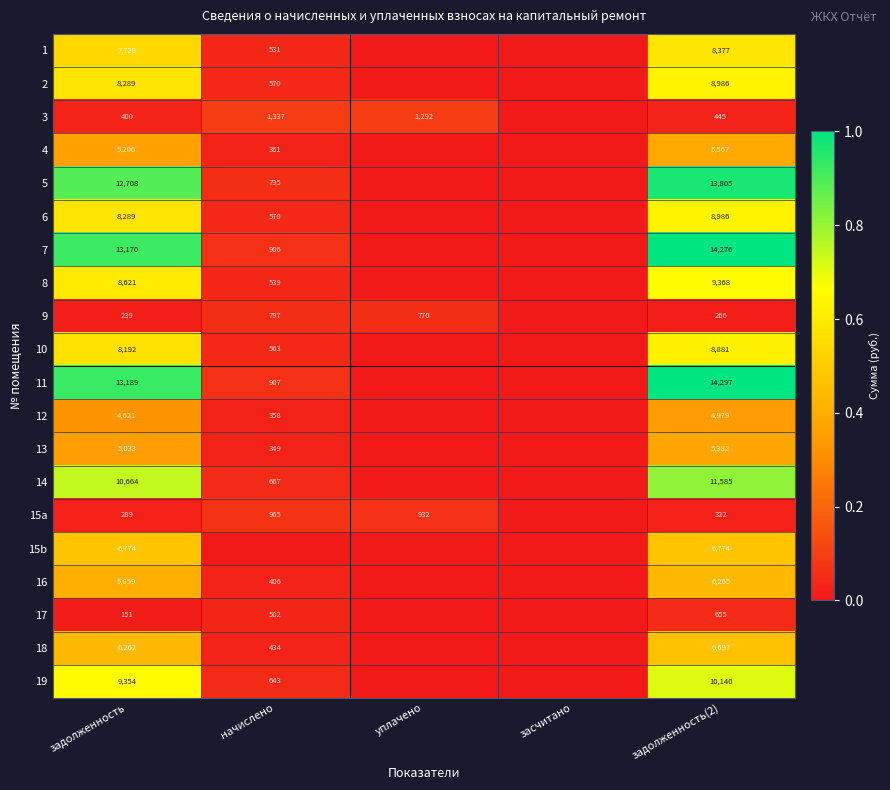

What is the difference between the highest and lowest values at задолженность?

13038